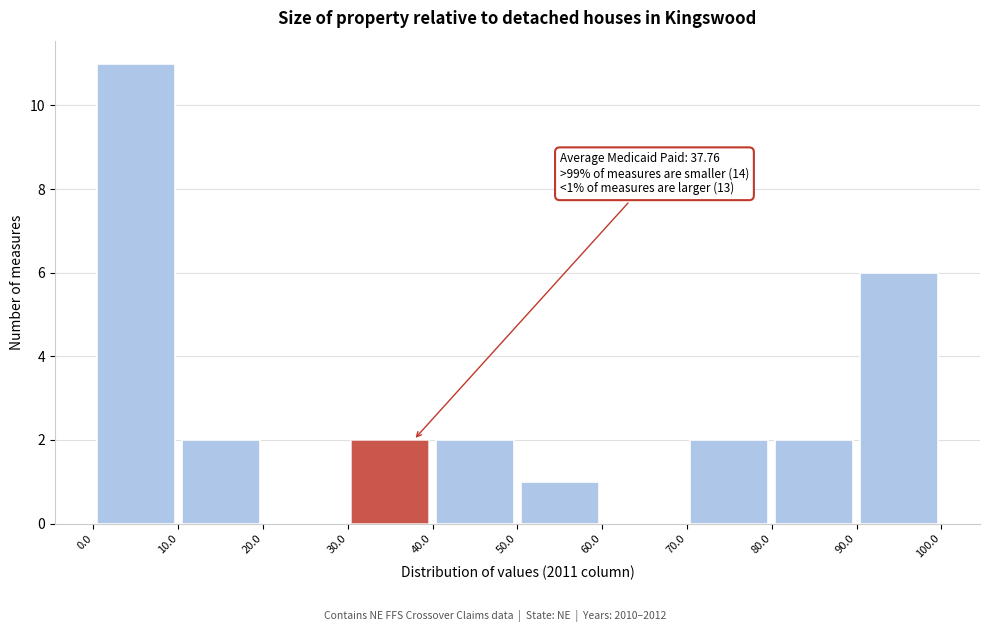

Over which range of the x-axis is the bar tallest?

0.0 to 10.0